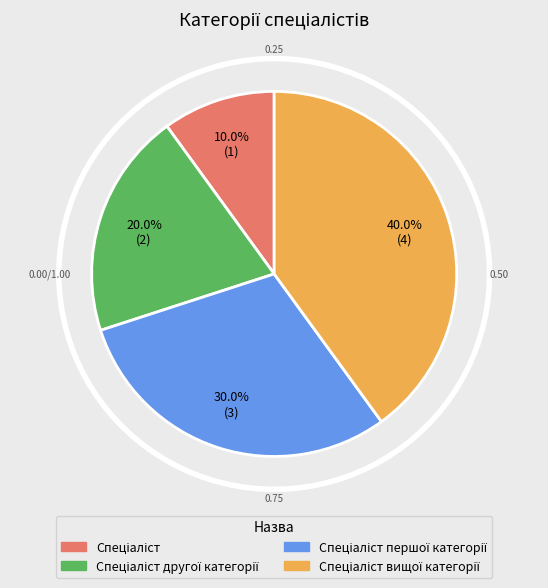

Which slice is the largest?

Спеціаліст вищої категорії